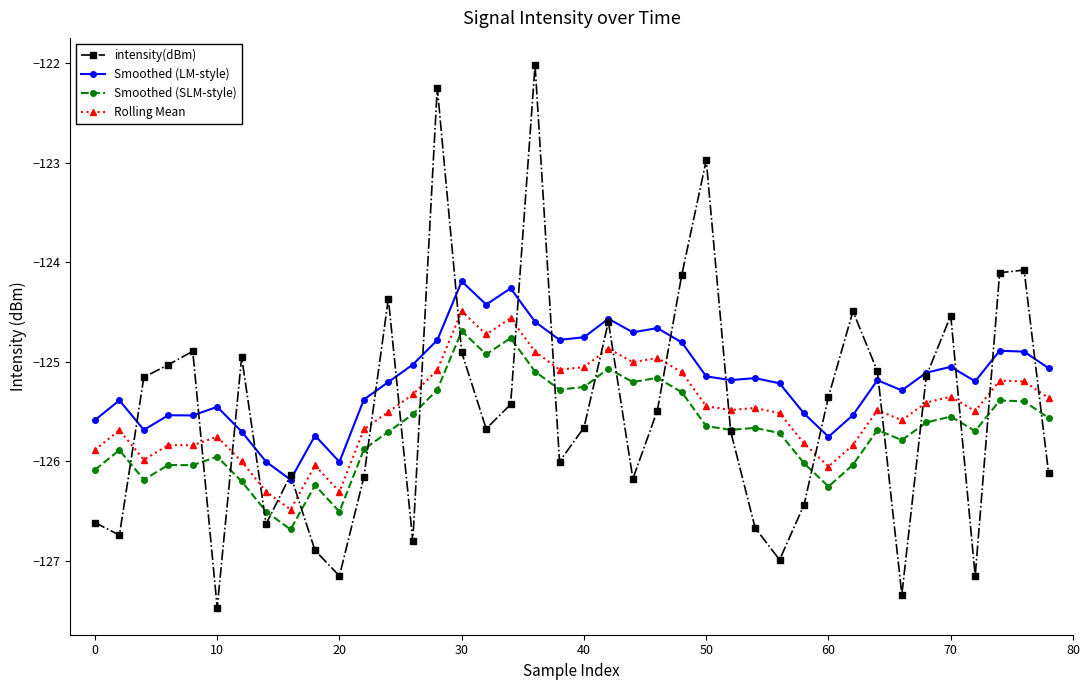

What is the value of the Smoothed (SLM-style) point at the 39th from the left?

-125.4